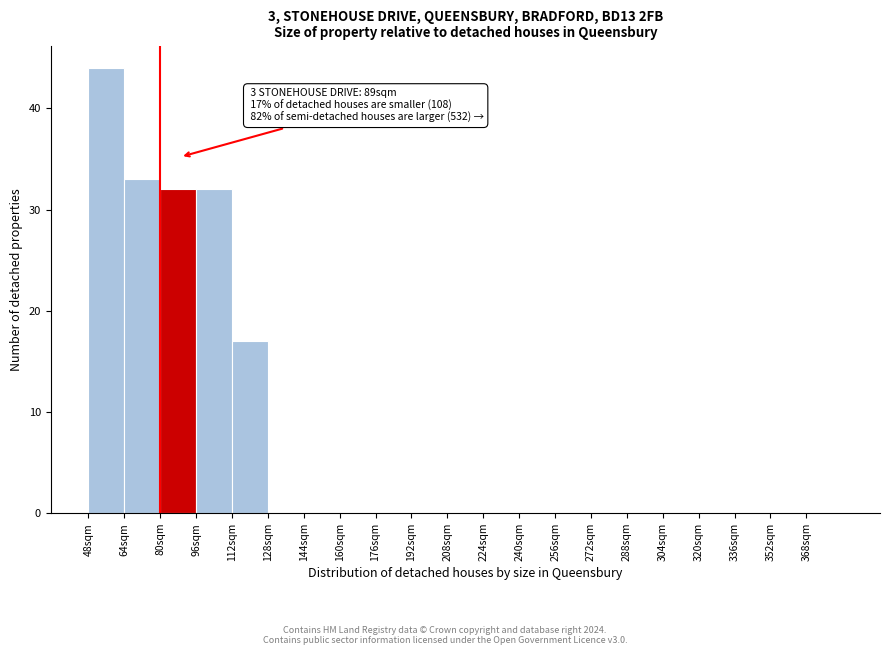

Over which range of the x-axis is the bar tallest?

48 to 64